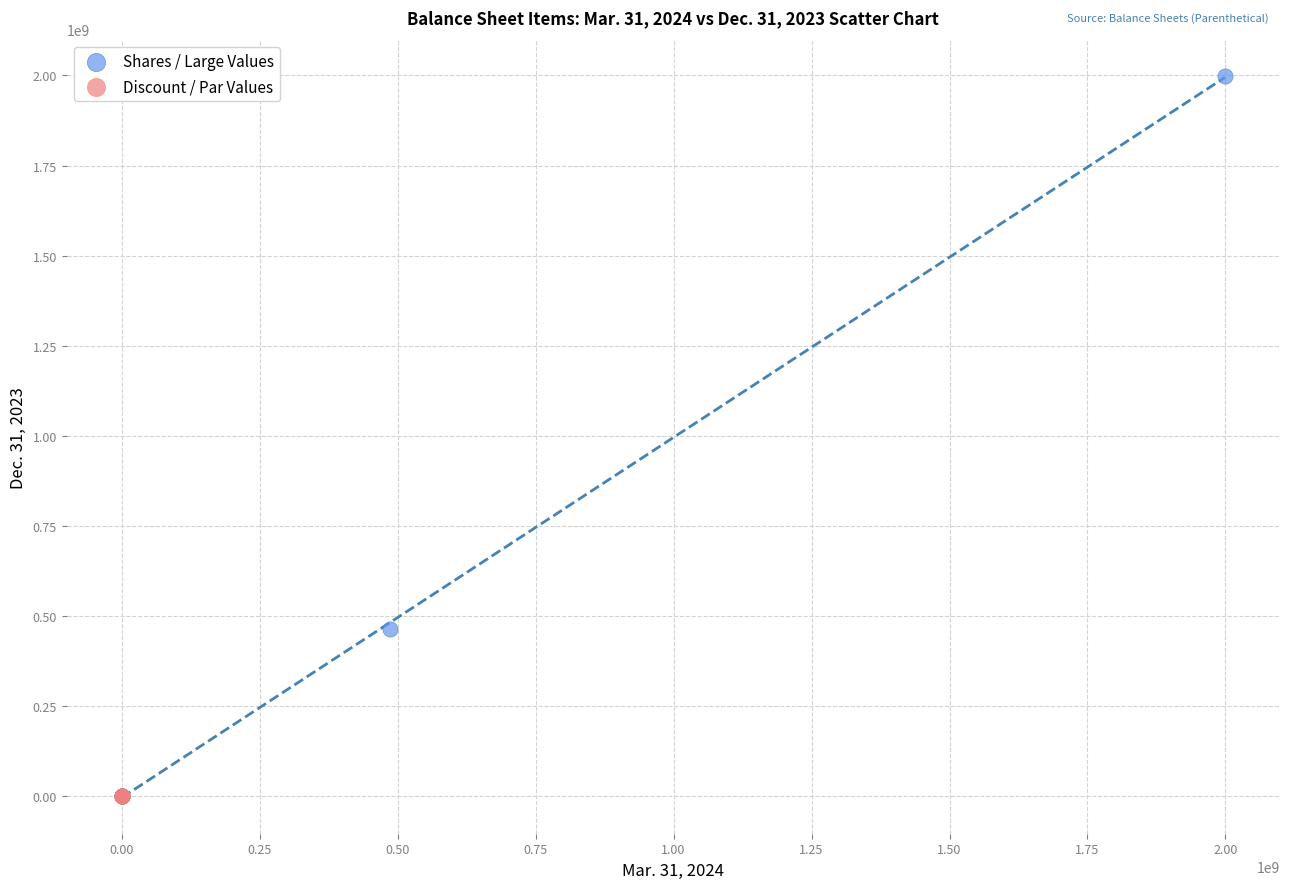

What are all the series names shown in the legend?

Shares / Large Values, Discount / Par Values